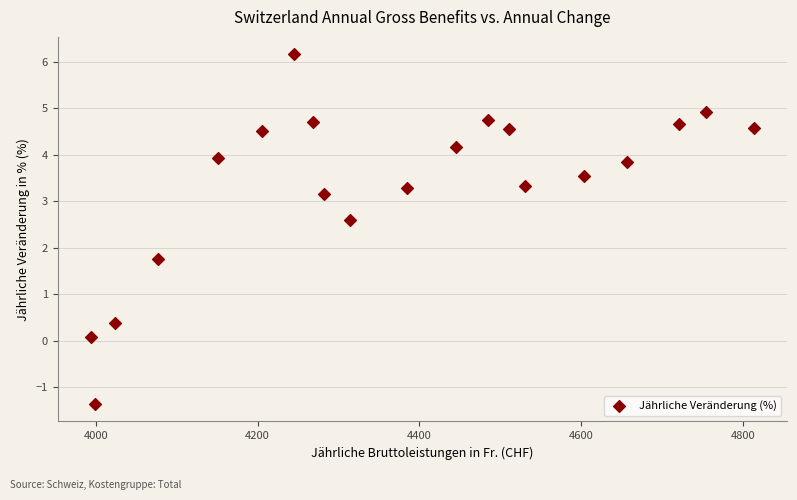

What Y value in the scatter plot is closest to 2?

1.8